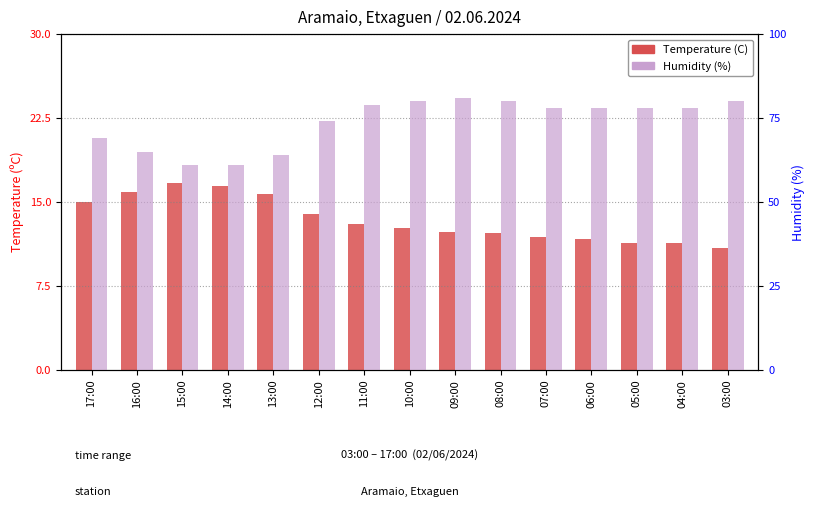

At which label does Humidity (%) first exceed 78?

11:00